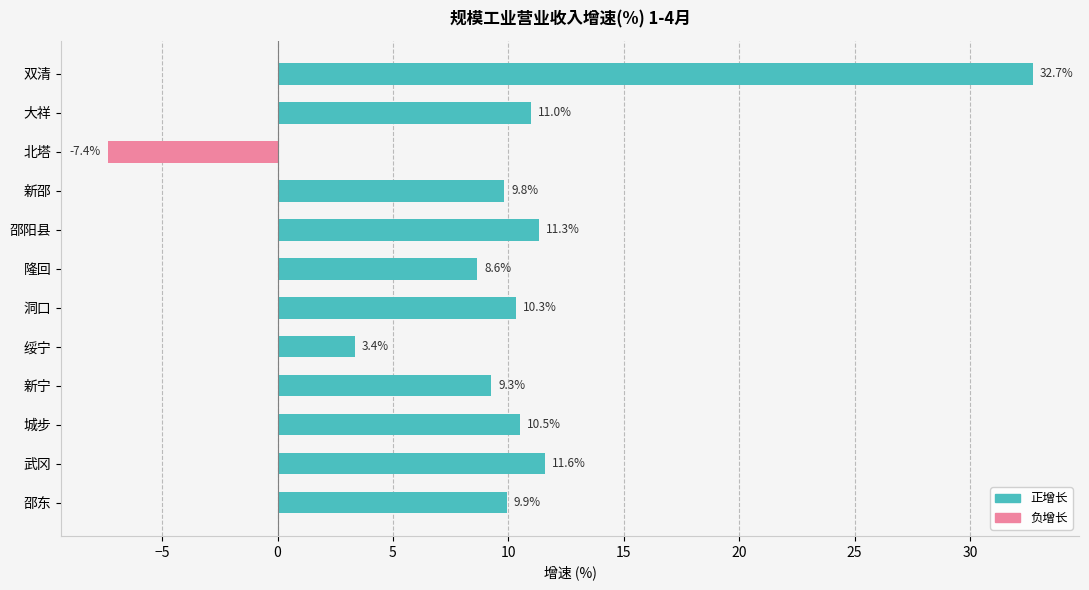

The value of 负增长 at 大祥 is -5.1. True or false?

False